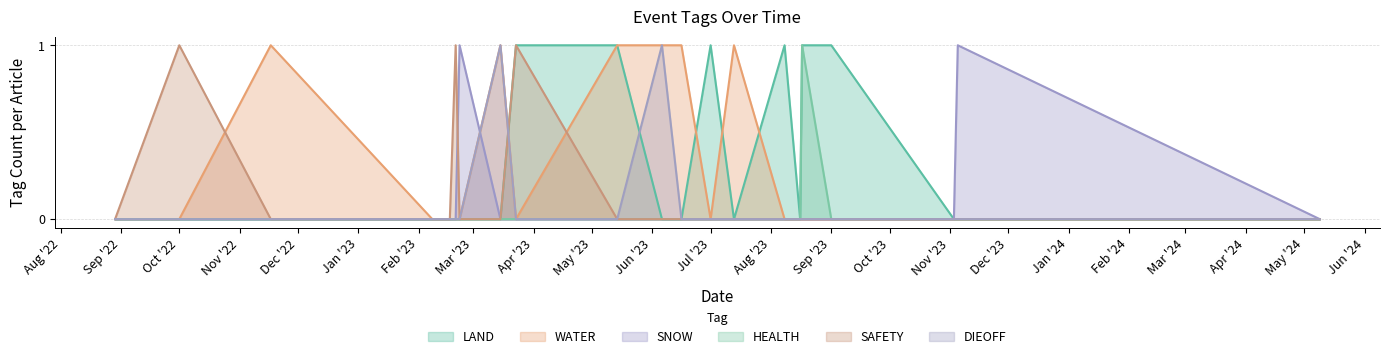

The value of SNOW at 2023-06-16 is 0. True or false?

True